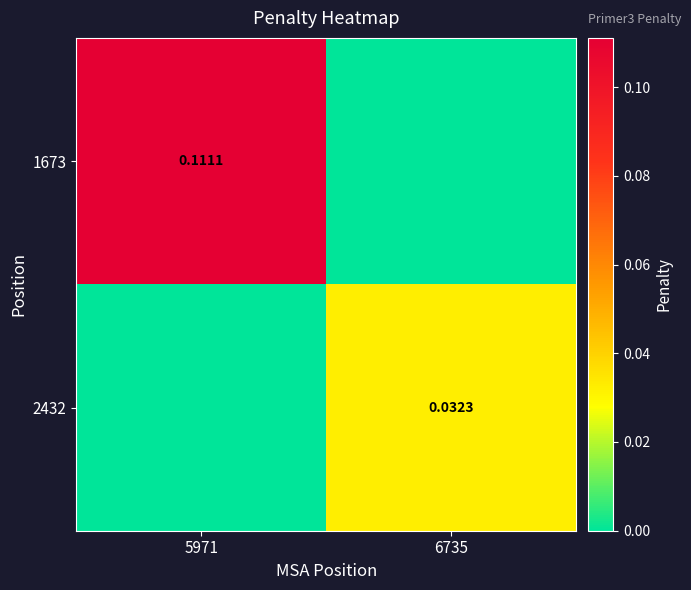

Is the value of 2432 at 6735 greater than the value of 1673 at 5971?

No